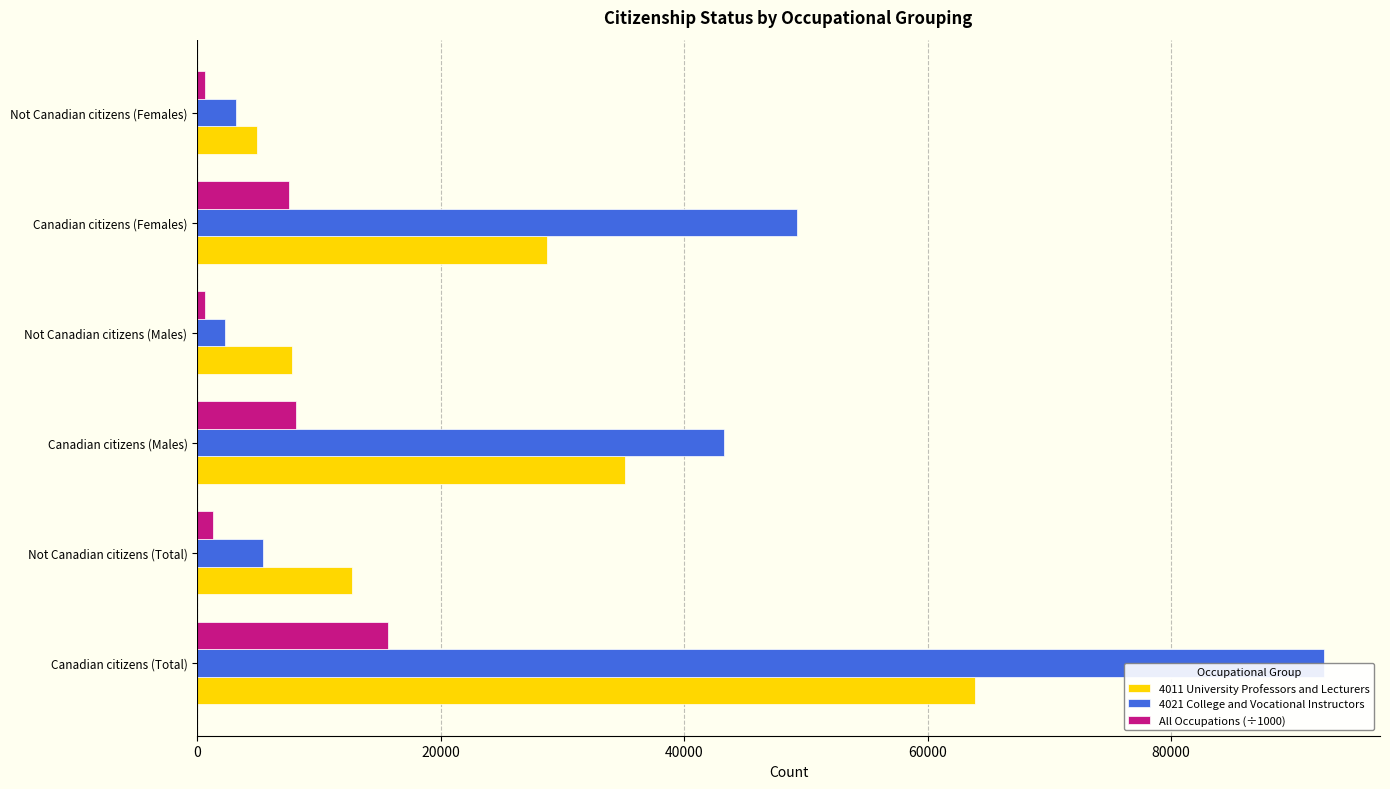

Is it true that 4021 College and Vocational Instructors equals 12658.8 at Canadian citizens (Males)?

False